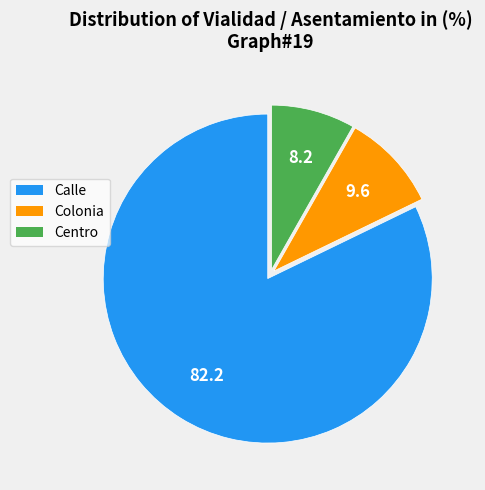

Which category has the smallest portion of the pie?

Centro